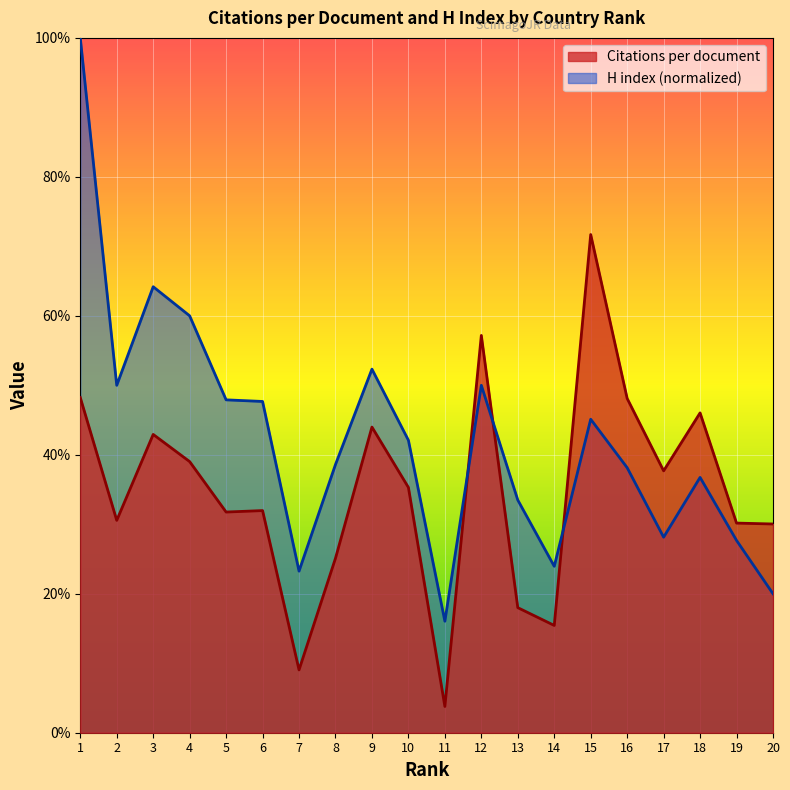

How many series are shown in this chart?

2